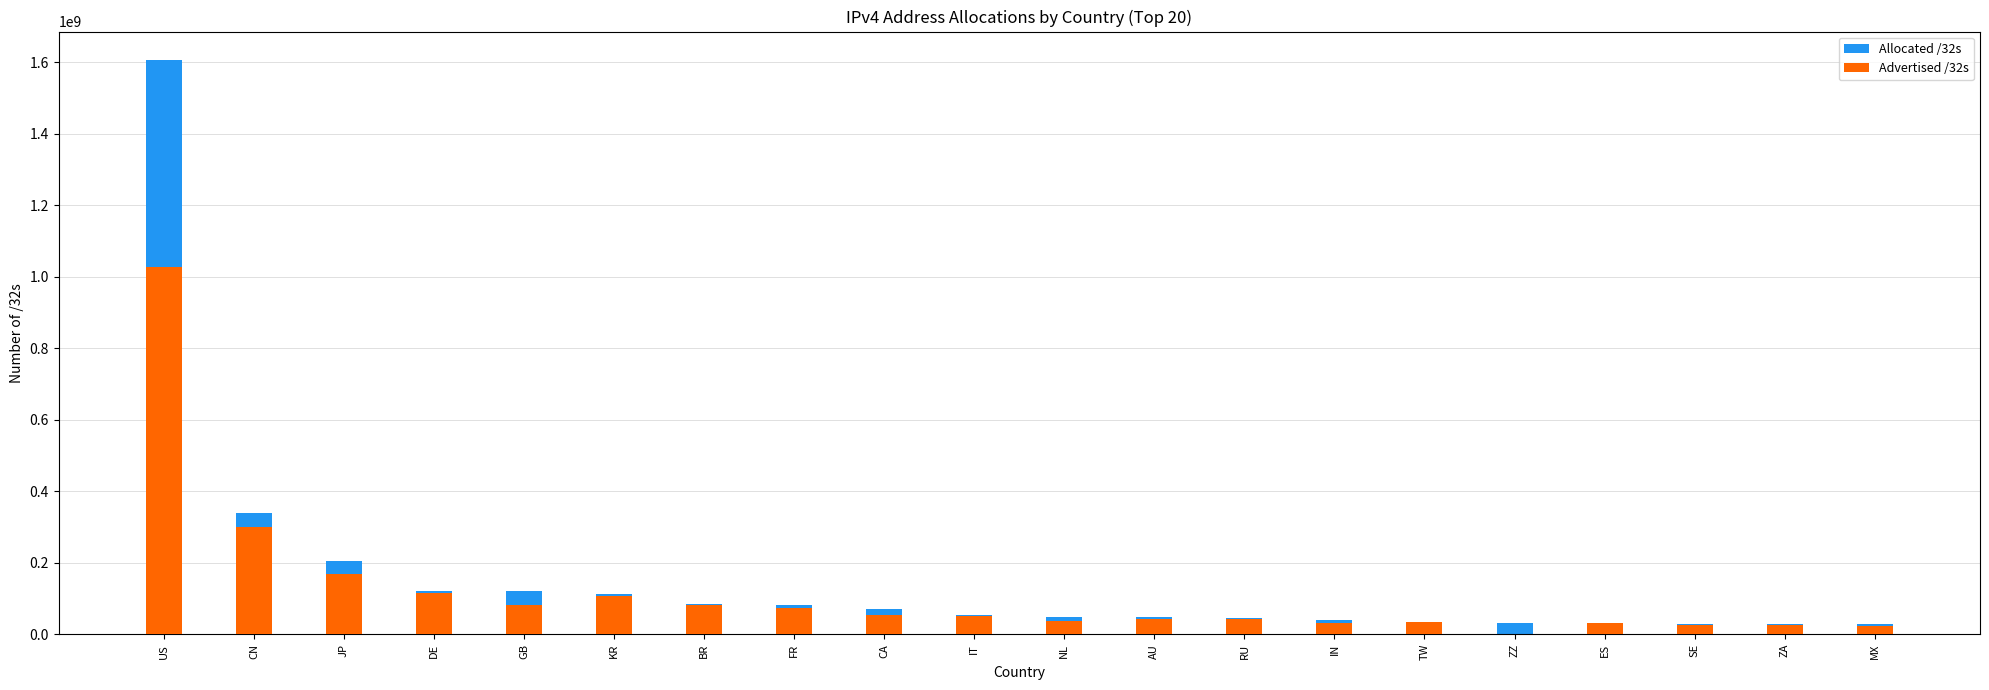

What position from the right is AU?

9